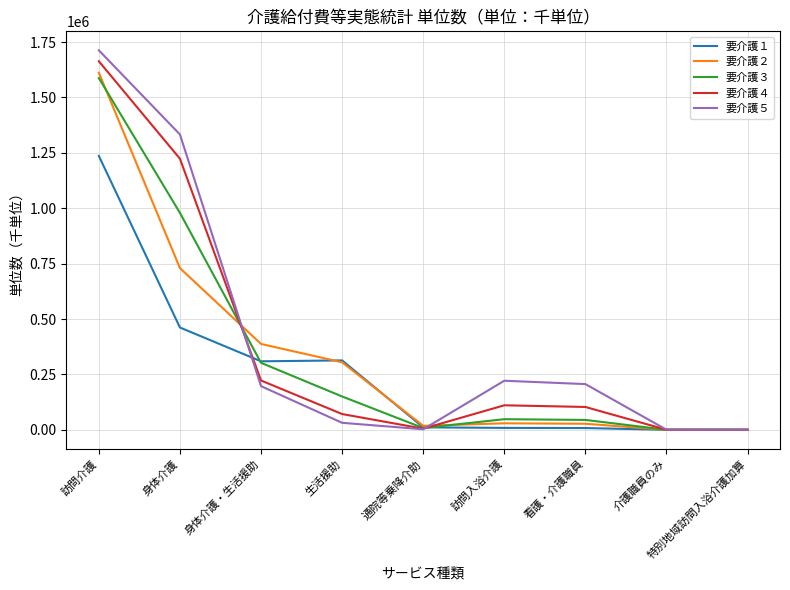

Which series has the widest spread of values?

要介護５